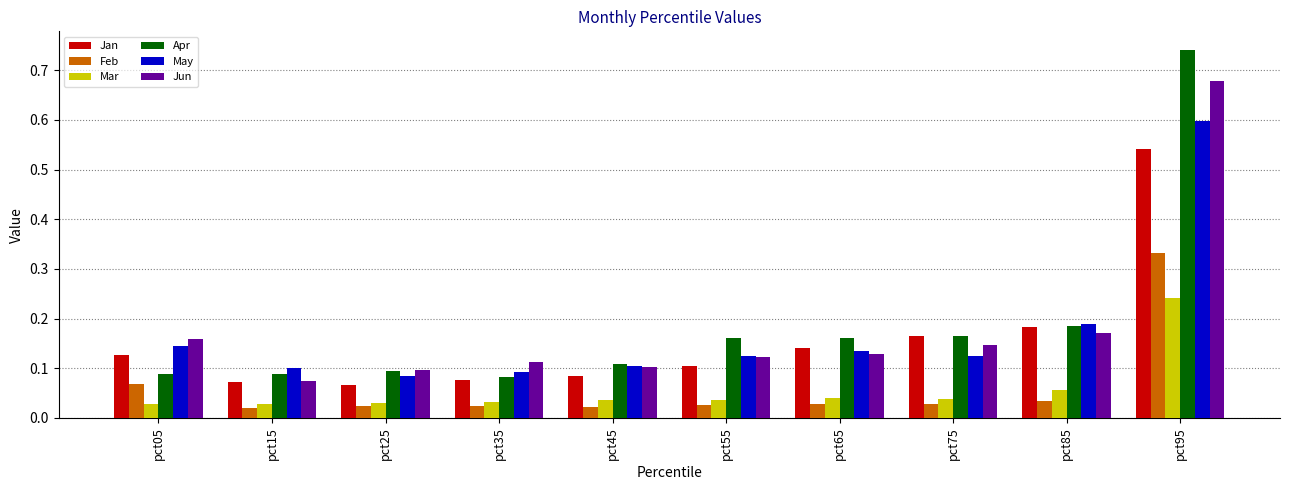

Does the chart contain stacked bars?

No